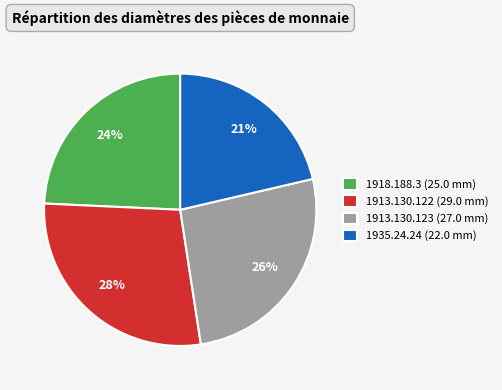

Which slice is the largest?

1913.130.122